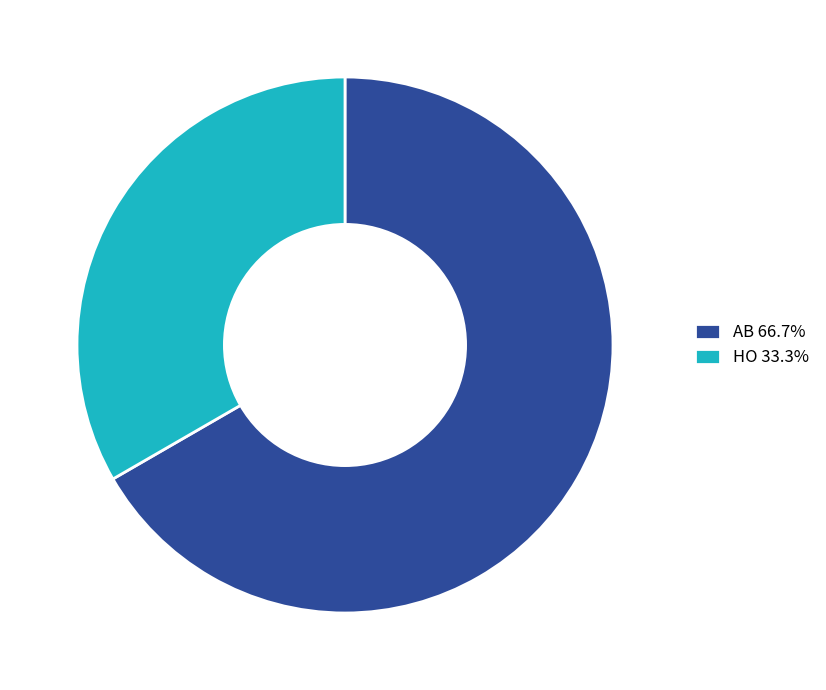

True or false: AB accounts for 78% of the total.

False